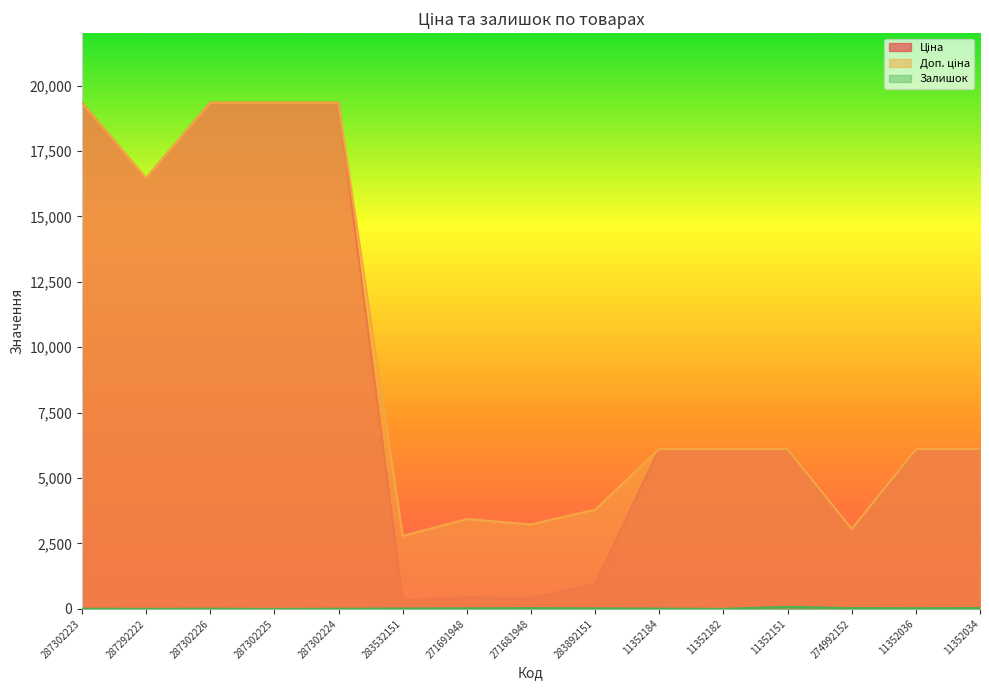

Count the number of data series in this chart.

3